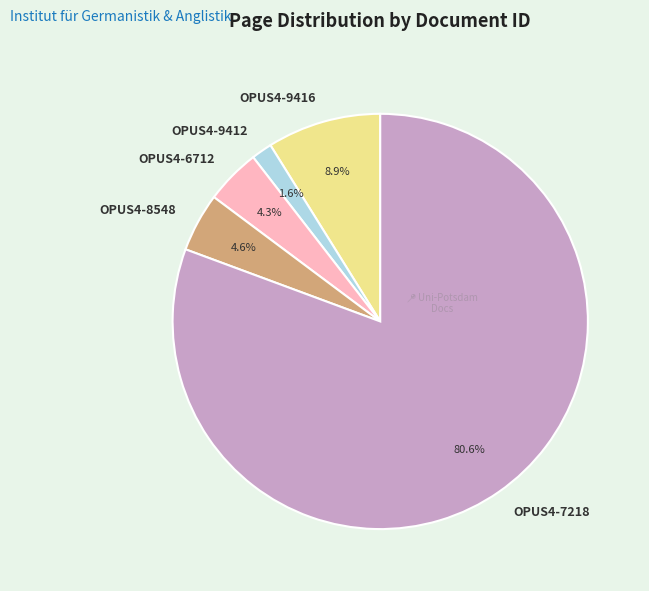

To the nearest percent, what is the combined percentage of OPUS4-9412 and OPUS4-8548?

6%